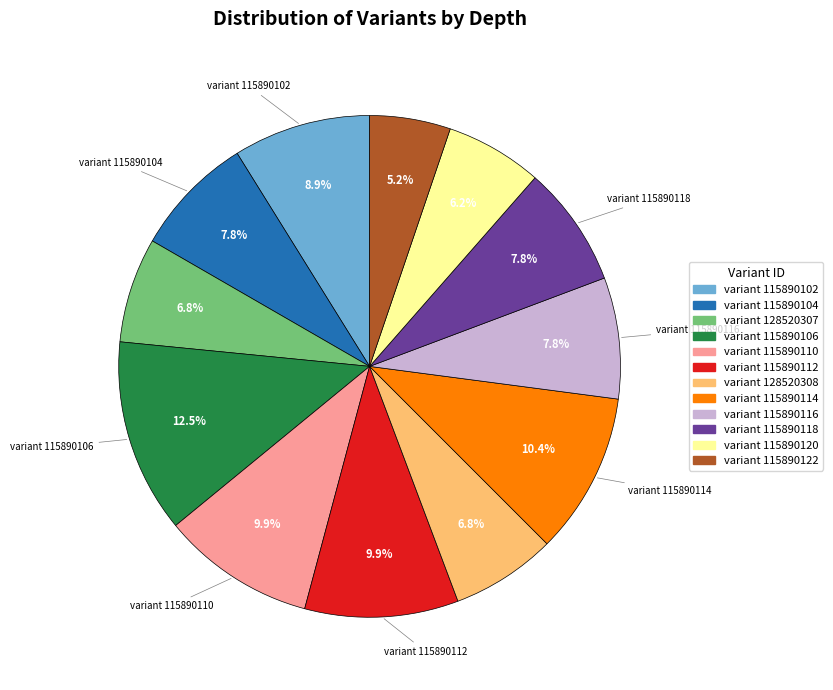

Is variant 115890102 the majority of the pie?

No